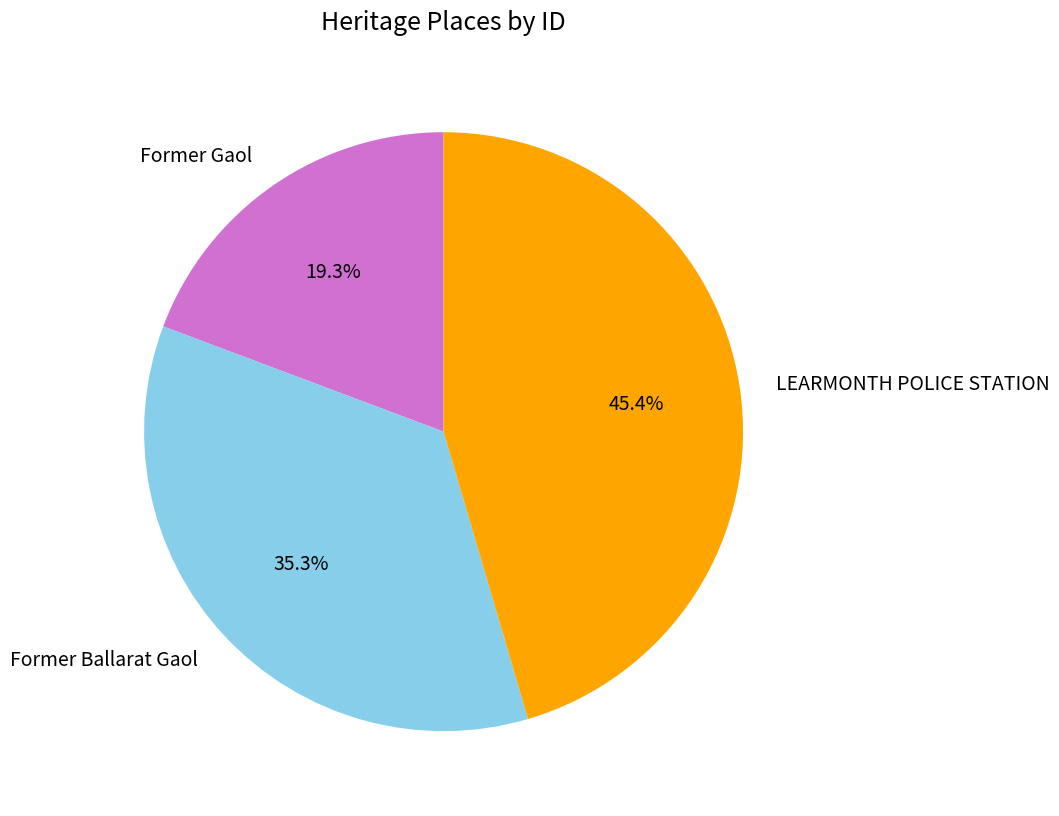

To the nearest percent, what is the average slice percentage?

33%